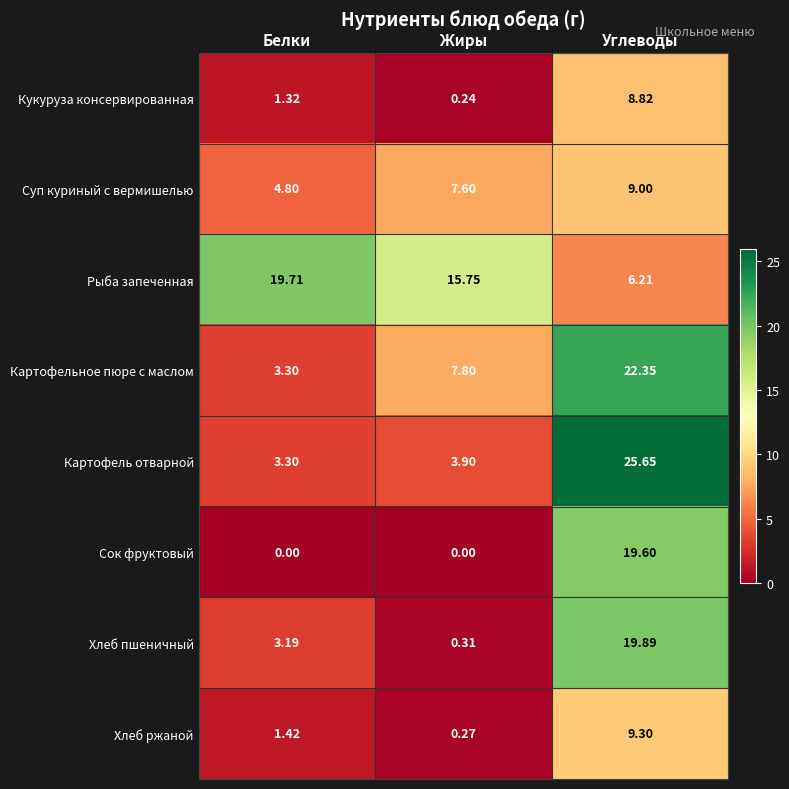

At which label does Суп куриный с вермишелью reach its peak?

Углеводы